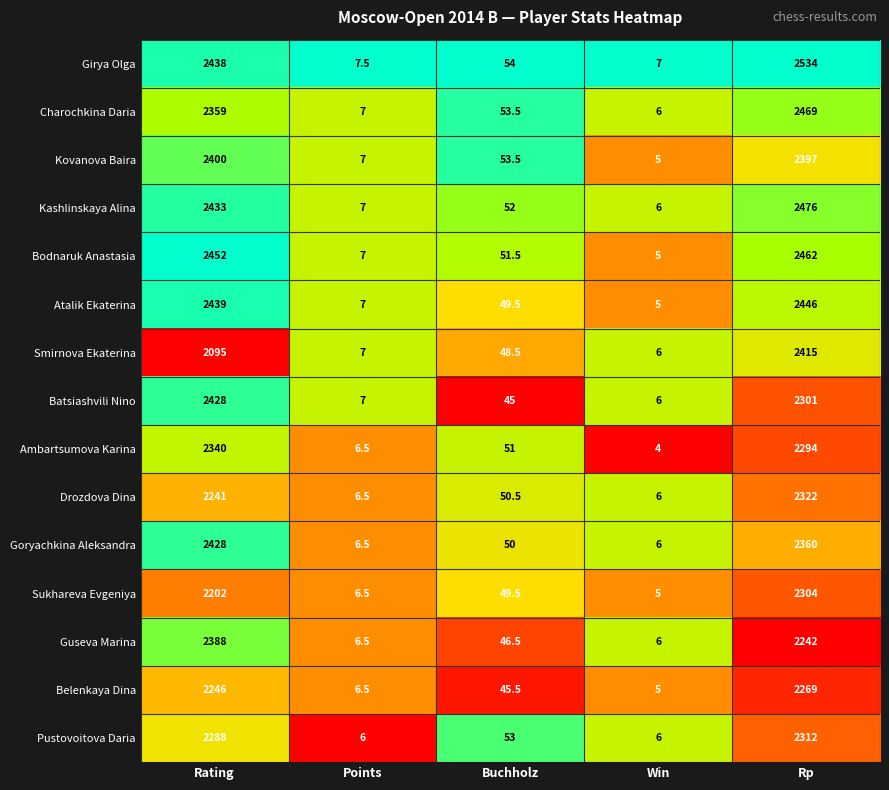

What is the spread (max minus min) of values at Win?

3.0